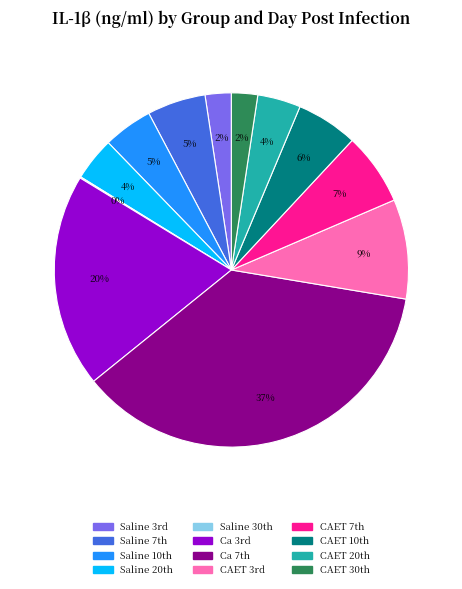

What is the largest slice in the pie chart?

Ca 7th